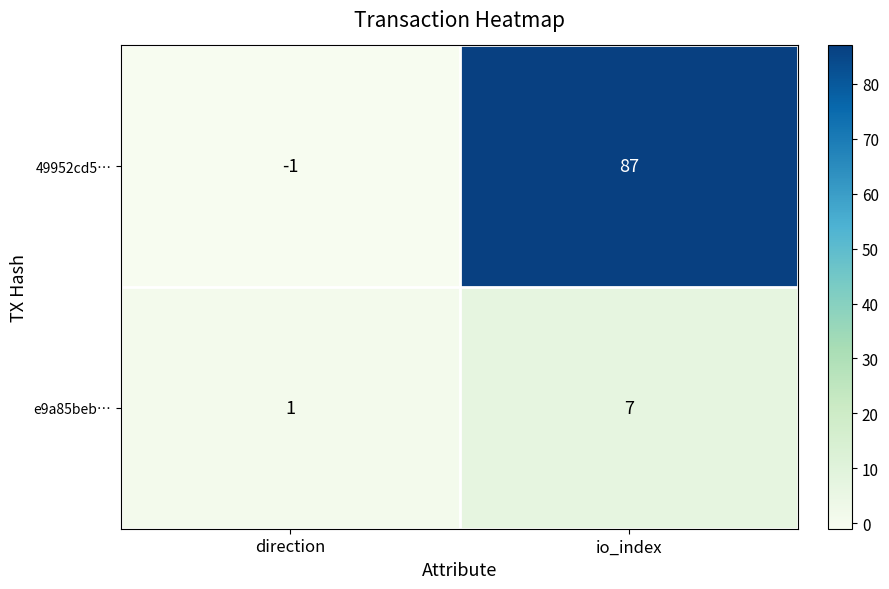

At which category is the sum across all series the highest?

io_index